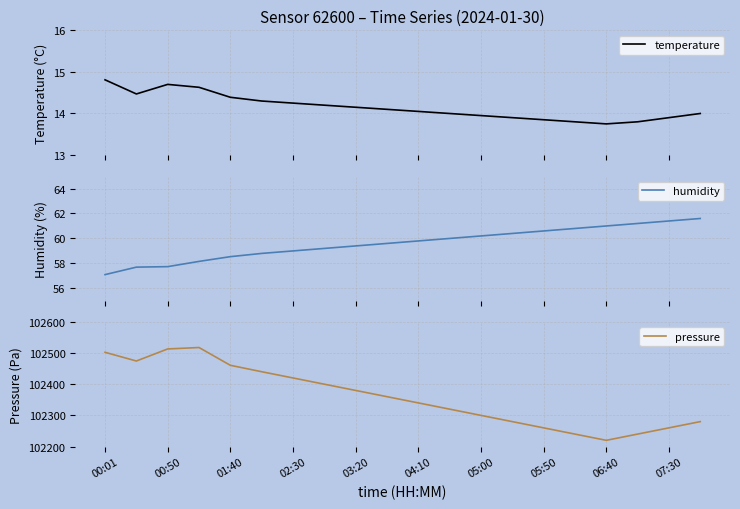

How many values in the temperature series exceed 14?

11